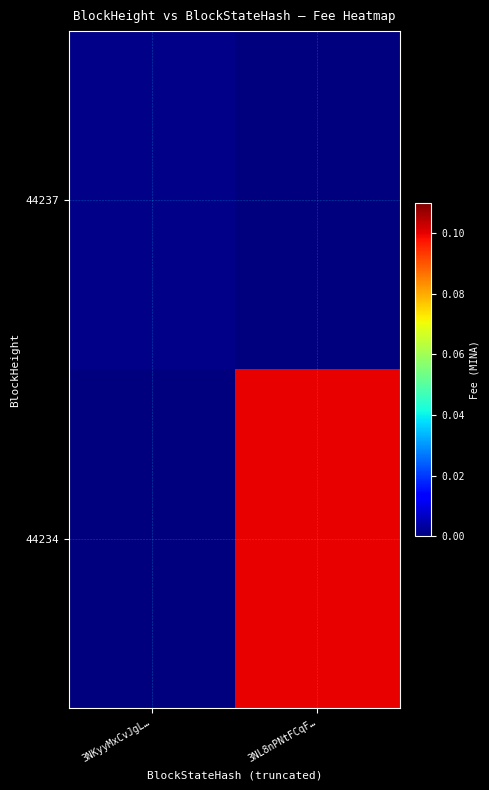

At how many categories does at least one series exceed 0?

2